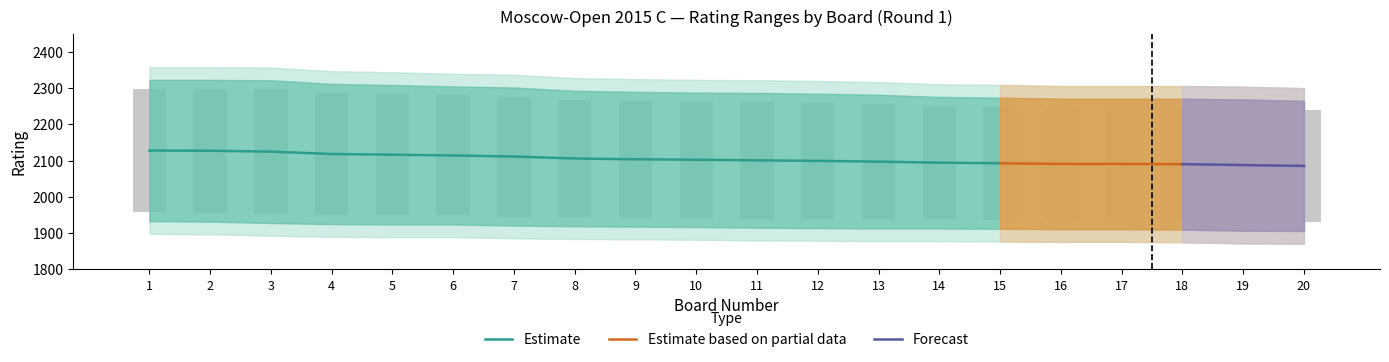

What is the sum of all values?

42085.5